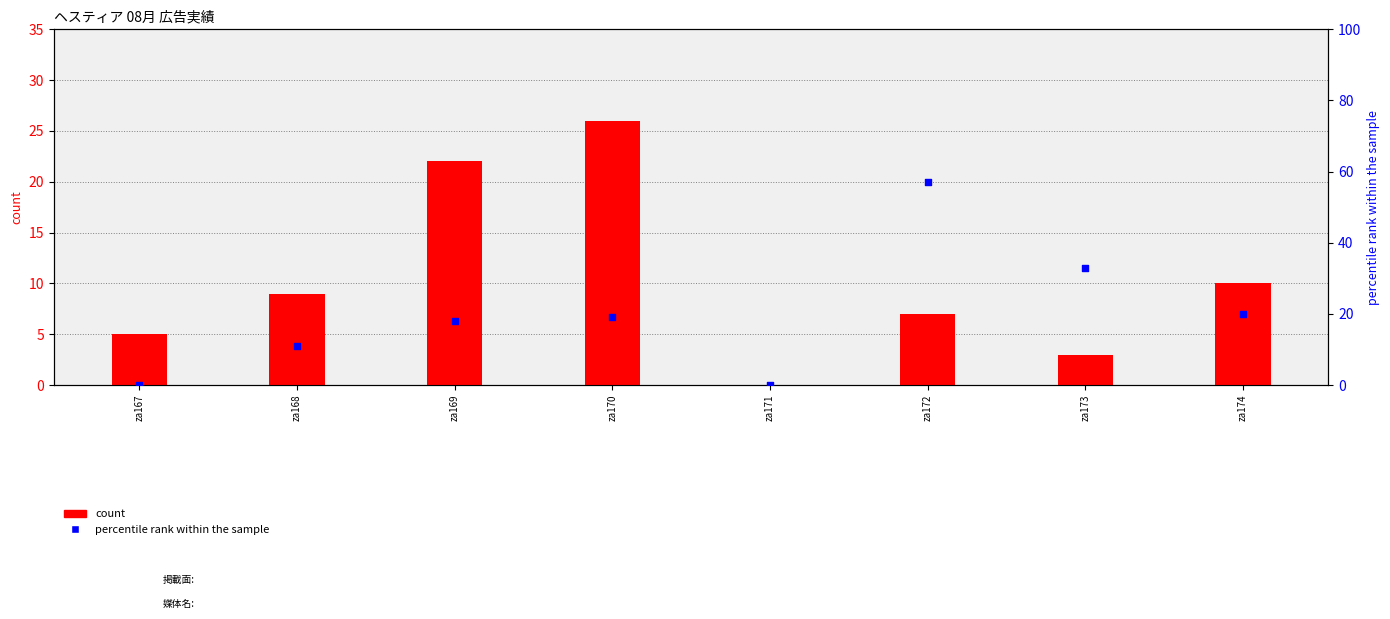

Which series reaches the minimum Y coordinate?

count